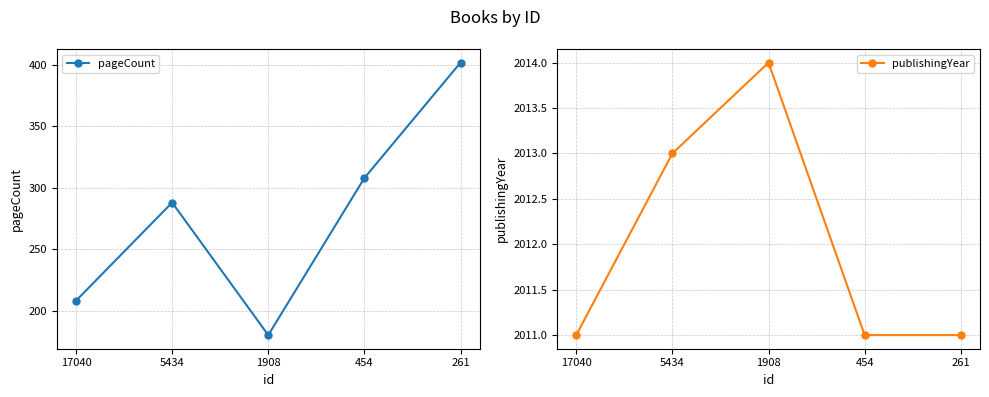

Is it true that pageCount equals 288 at 5434?

True